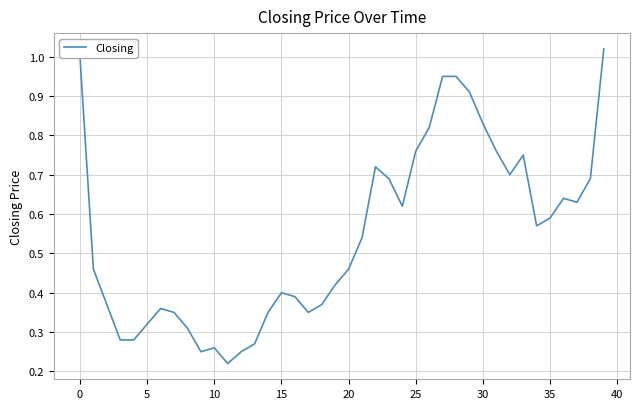

How many lines are shown in the chart?

1